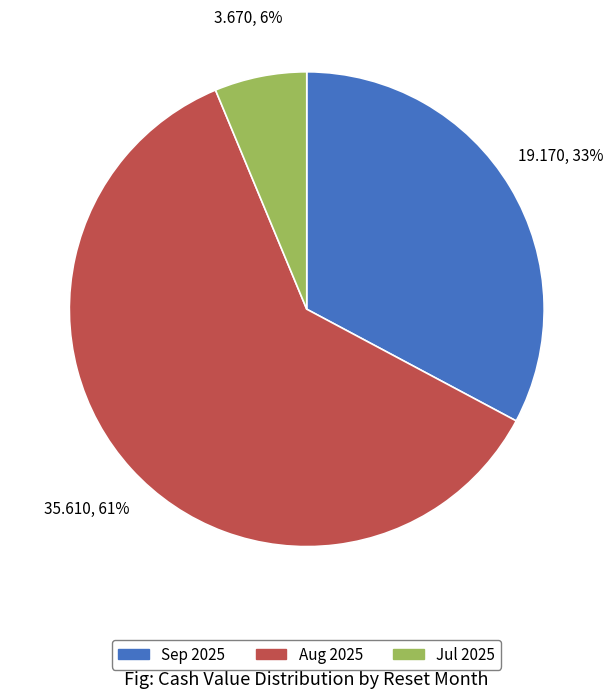

Is there any slice that represents more than half of the pie?

Yes